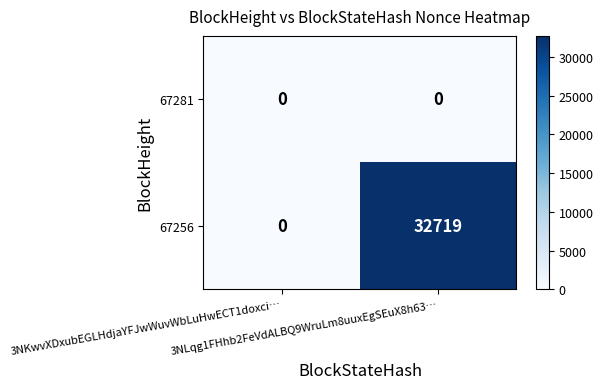

Between 3NKwvXDxubEGLHdjaYFJwWuvWbLuHwECT1doxci… and 3NLqg1FHhb2FeVdALBQ9WruLm8uuxEgSEuX8h63…, which series saw the biggest shift?

67256